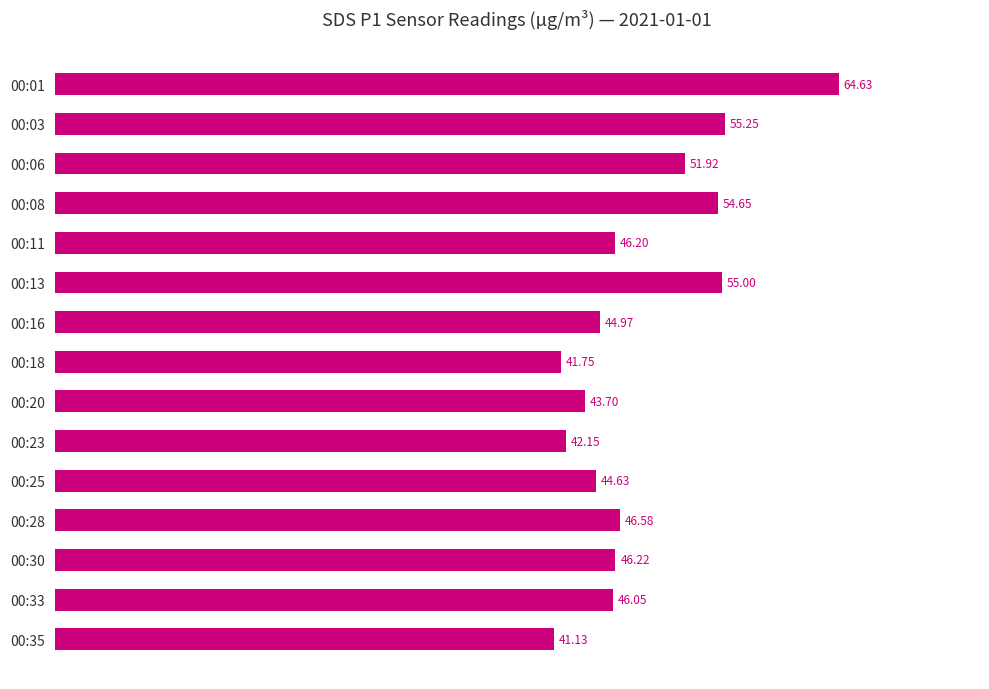

Rank the categories by value from highest to lowest.

00:01, 00:03, 00:13, 00:08, 00:06, 00:28, 00:30, 00:11, 00:33, 00:16, 00:25, 00:20, 00:23, 00:18, 00:35